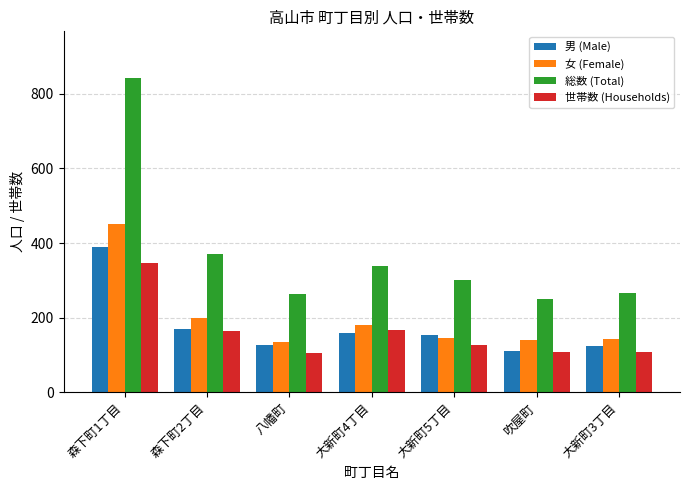

At which label is 男 (Male) closest to 250?

森下町2丁目